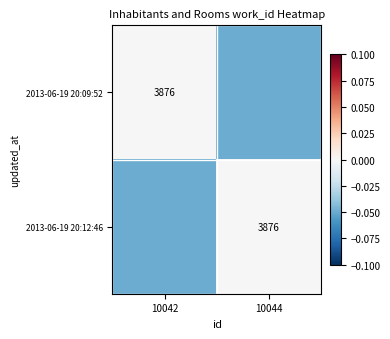

Where is 2013-06-19 20:09:52 nearest to the value 0?

10042